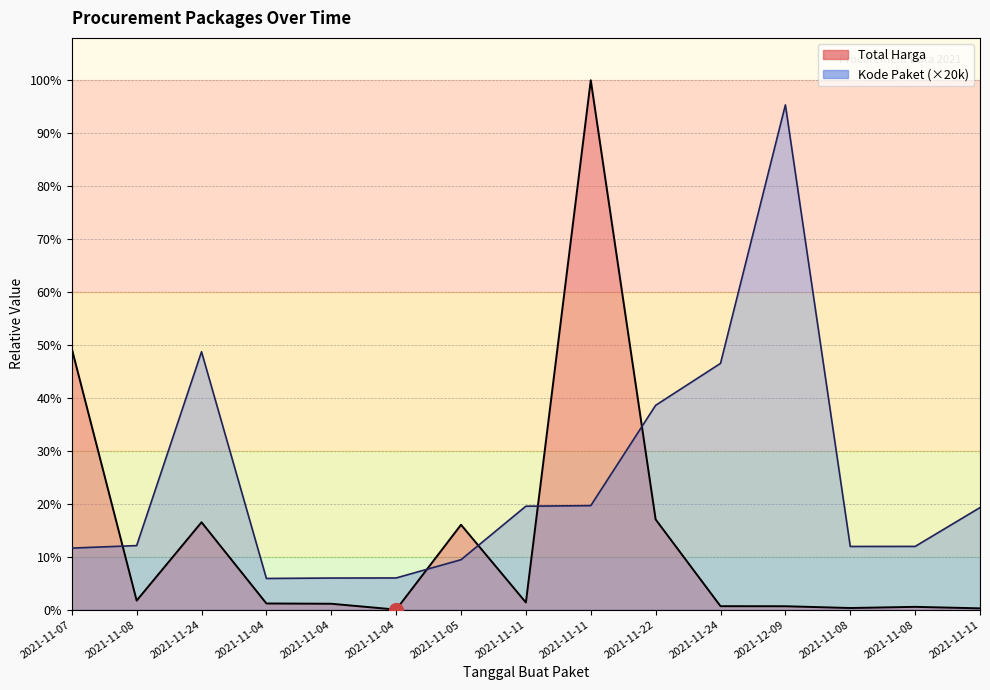

What is the sum of all Total Harga values?

5978951315